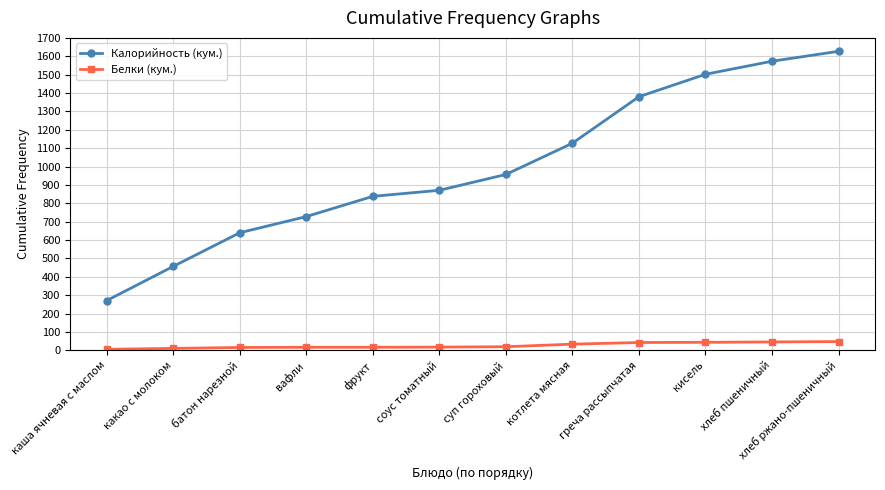

True or false: Калорийность (кум.) has more than 1 points higher than both neighbors.

False